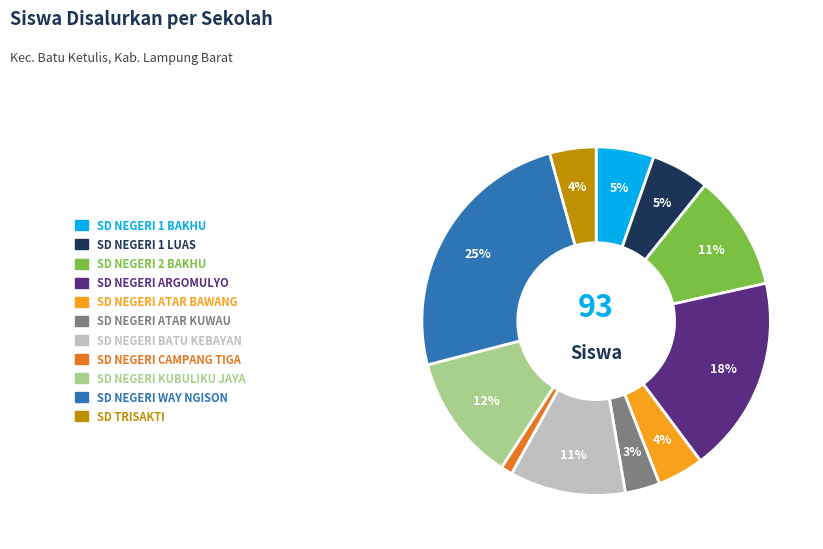

To the nearest percent, what is the difference between the largest and smallest slice percentages?

24%